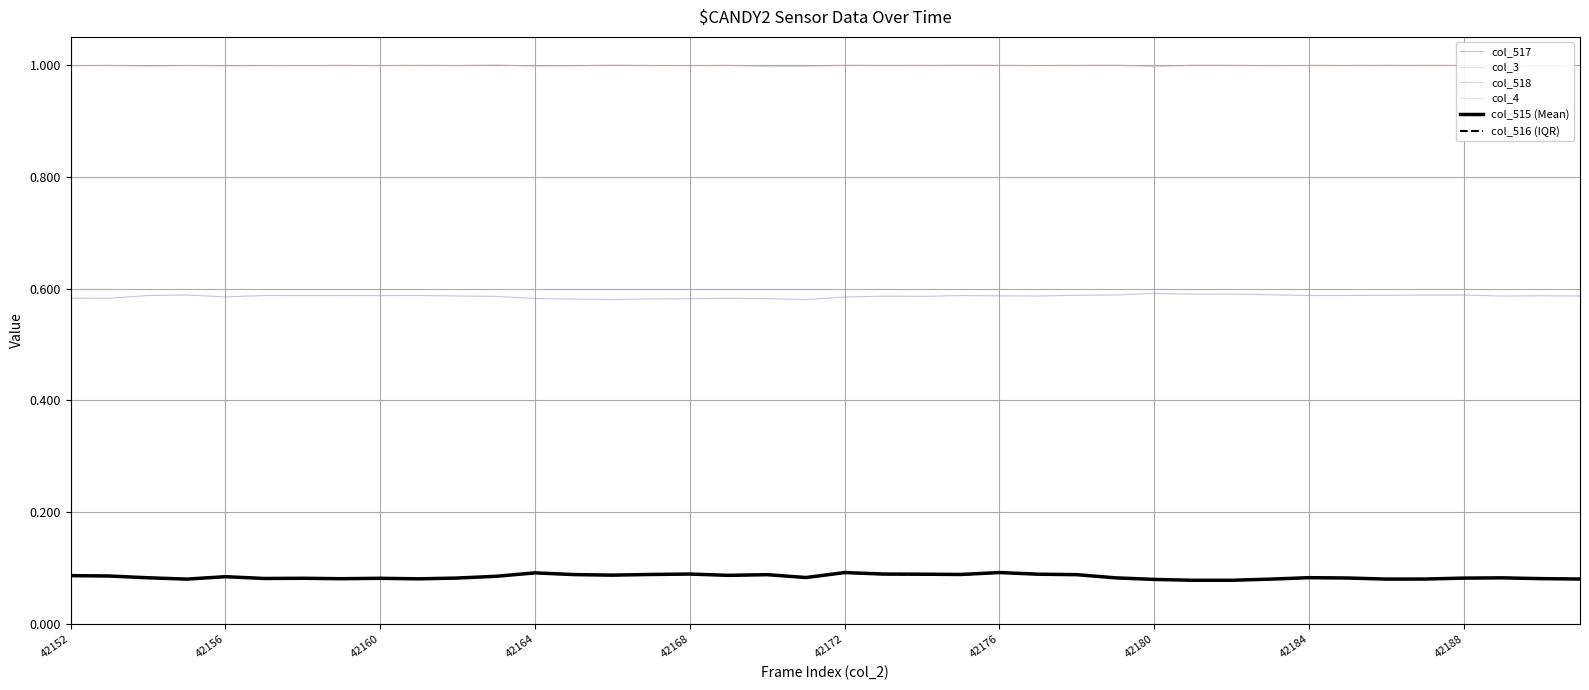

Reading left to right, extract all data points from this chart.

col_517: 0.6	0.6	0.6	0.6	0.6	0.6	0.6	0.6	0.6	0.6	0.6	0.6	0.6	0.6	0.6	0.6	0.6	0.6	0.6	0.6	0.6	0.6	0.6	0.6	0.6	0.6	0.6	0.6	0.6	0.6	0.6	0.6	0.6	0.6	0.6	0.6	0.6	0.6	0.6	0.6
col_3: 0.0	0.0	0.0	0.0	0.0	0.0	0.0	0.0	0.0	0.0	0.0	0.0	0.0	0.0	0.0	0.0	0.0	0.0	0.0	0.0	0.0	0.0	0.0	0.0	0.0	0.0	0.0	0.0	0.0	0.0	0.0	0.0	0.0	0.0	0.0	0.0	0.0	0.0	0.0	0.0
col_518: 1.0	1.0	1.0	1.0	1.0	1.0	1.0	1.0	1.0	1.0	1.0	1.0	1.0	1.0	1.0	1.0	1.0	1.0	1.0	1.0	1.0	1.0	1.0	1.0	1.0	1.0	1.0	1.0	1.0	1.0	1.0	1.0	1.0	1.0	1.0	1.0	1.0	1.0	1.0	1.0
col_4: 0.0	0.0	0.0	0.0	0.0	0.0	0.0	0.0	0.0	0.0	0.0	0.0	0.0	0.0	0.0	0.0	0.0	0.0	0.0	0.0	0.0	0.0	0.0	0.0	0.0	0.0	0.0	0.0	0.0	0.0	0.0	0.0	0.0	0.0	0.0	0.0	0.0	0.0	0.0	0.0
col_515 (Mean): 0.1	0.1	0.1	0.1	0.1	0.1	0.1	0.1	0.1	0.1	0.1	0.1	0.1	0.1	0.1	0.1	0.1	0.1	0.1	0.1	0.1	0.1	0.1	0.1	0.1	0.1	0.1	0.1	0.1	0.1	0.1	0.1	0.1	0.1	0.1	0.1	0.1	0.1	0.1	0.1
col_516 (IQR): 0.1	0.1	0.1	0.1	0.1	0.1	0.1	0.1	0.1	0.1	0.1	0.1	0.1	0.1	0.1	0.1	0.1	0.1	0.1	0.1	0.1	0.1	0.1	0.1	0.1	0.1	0.1	0.1	0.1	0.1	0.1	0.1	0.1	0.1	0.1	0.1	0.1	0.1	0.1	0.1